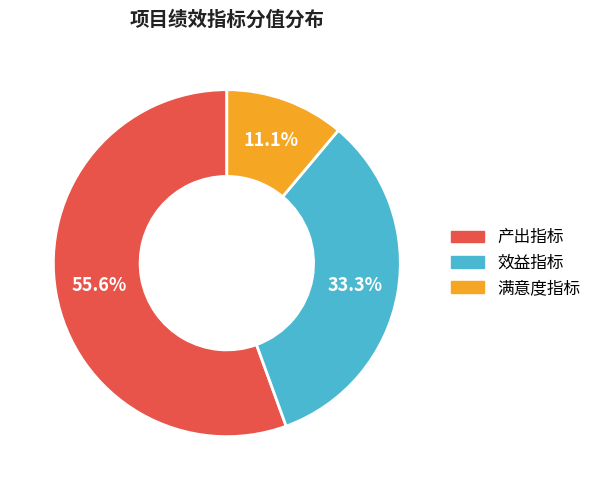

Is it true that 产出指标 is 44% of the pie?

False